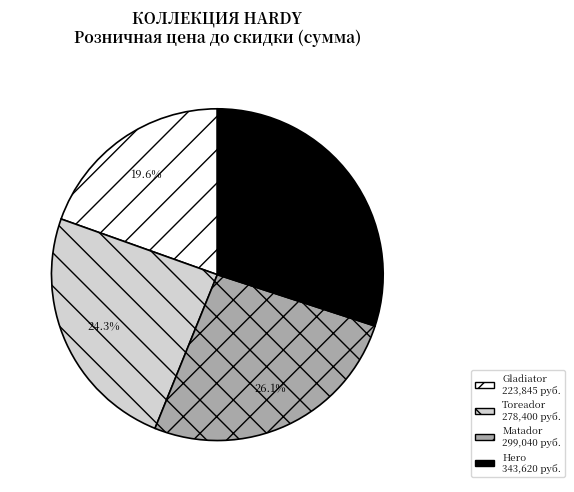

Does any single category account for the majority?

No